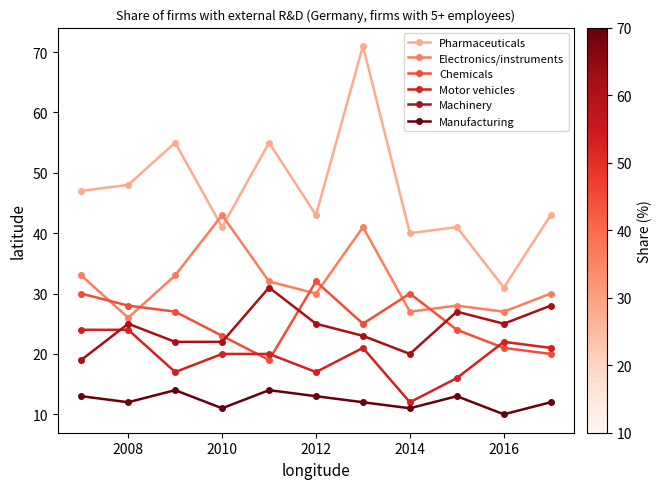

Which series has the largest total across all categories?

Pharmaceuticals